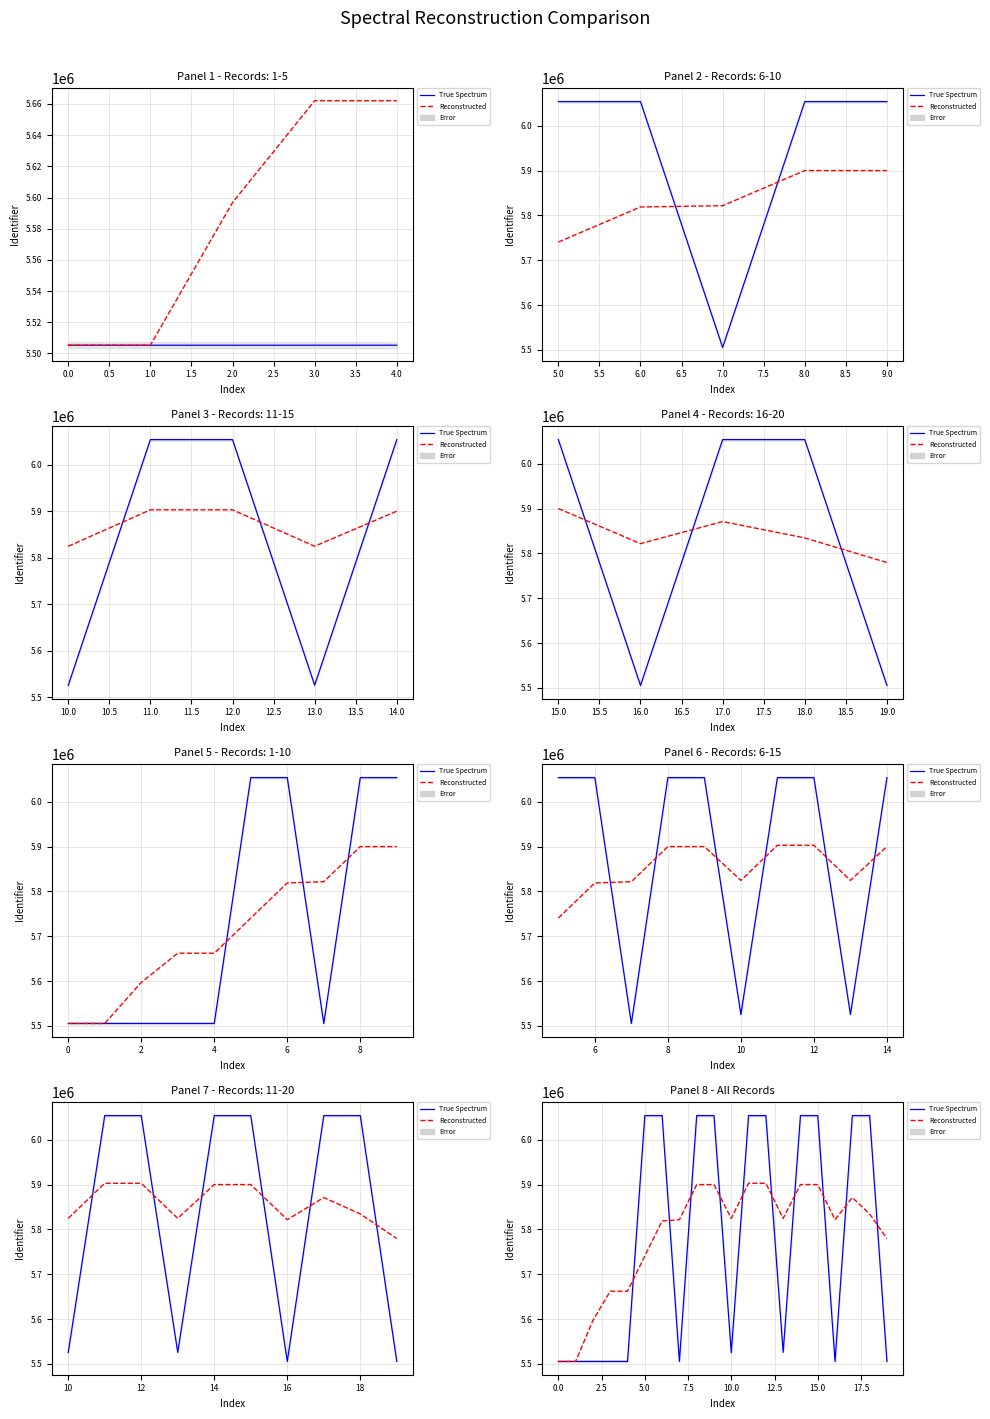

What is the average value of the True Spectrum series?

5781773